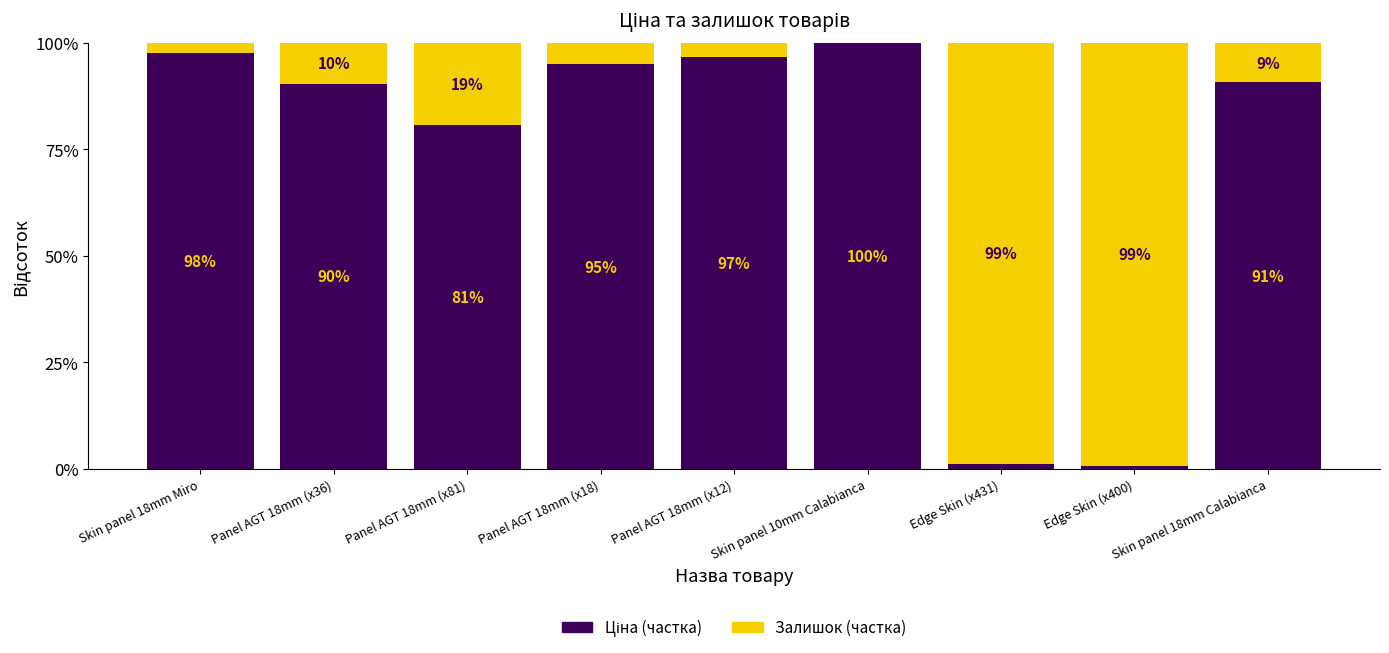

What is the total value across all series at Skin panel 18mm Miro?

100.0